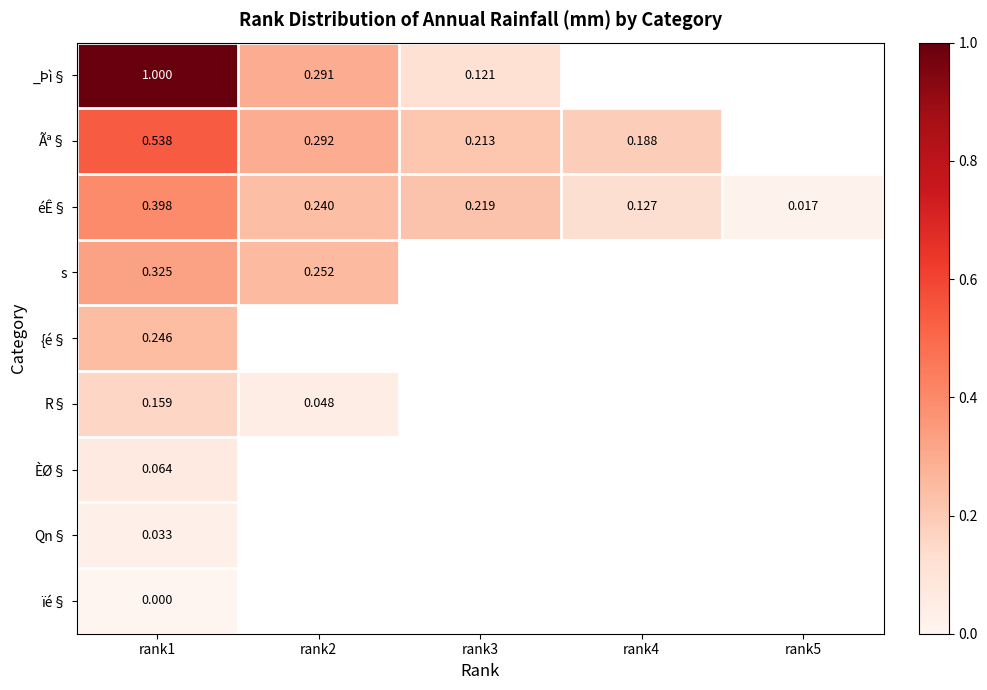

How many categories are shown in the chart?

5